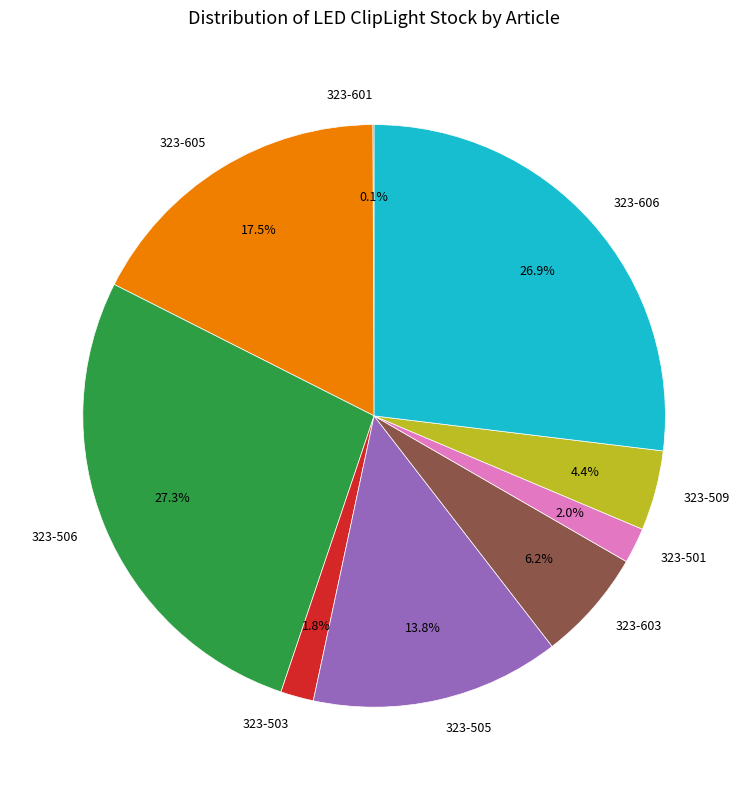

Does 323-506 represent more than half of the total?

No